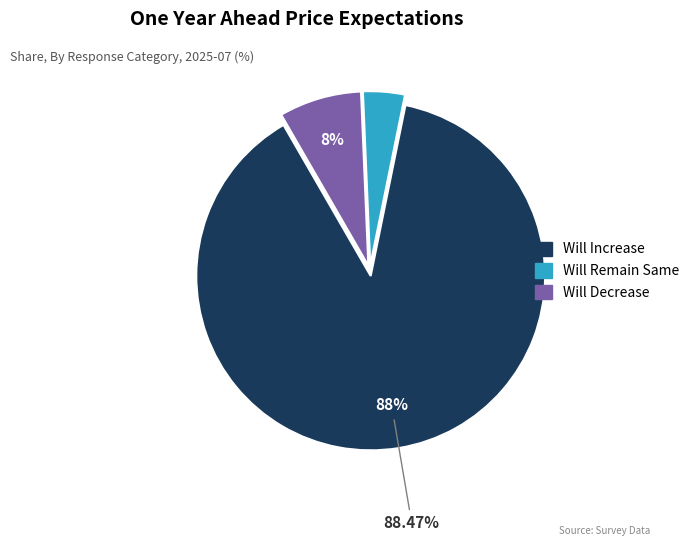

Does any single category account for the majority?

Yes